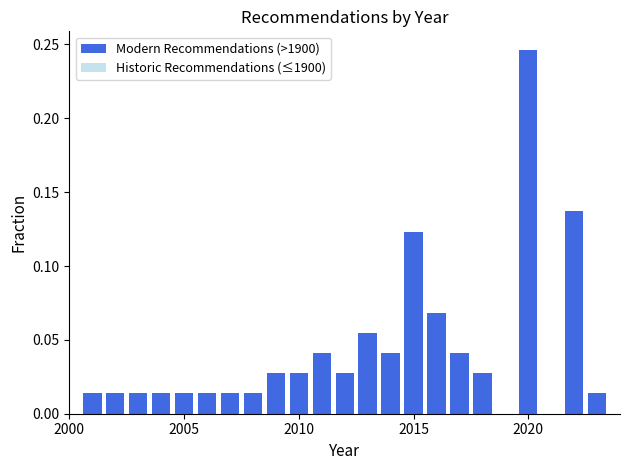

Read against the x-axis, roughly where is the centre of the tallest bar?

2020.0